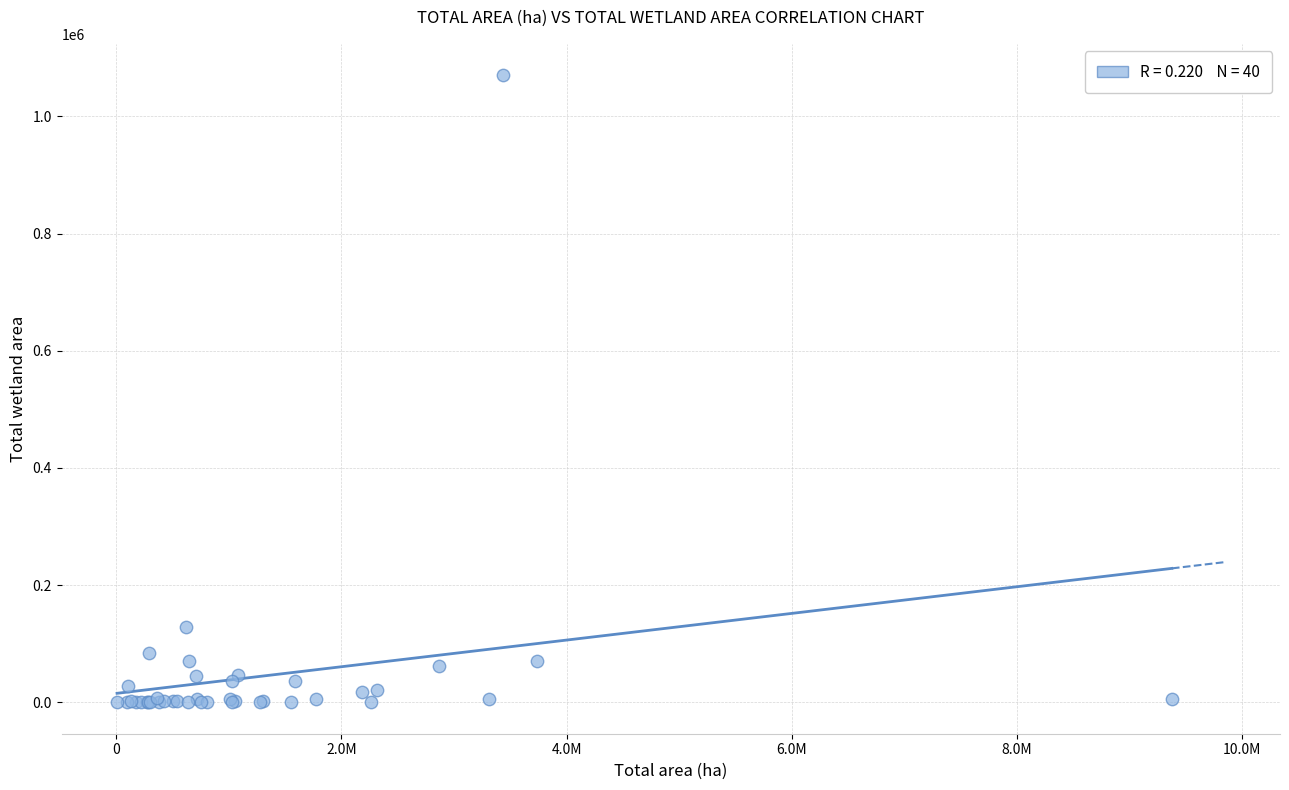

What Y value in the scatter plot is closest to 535190?

129031